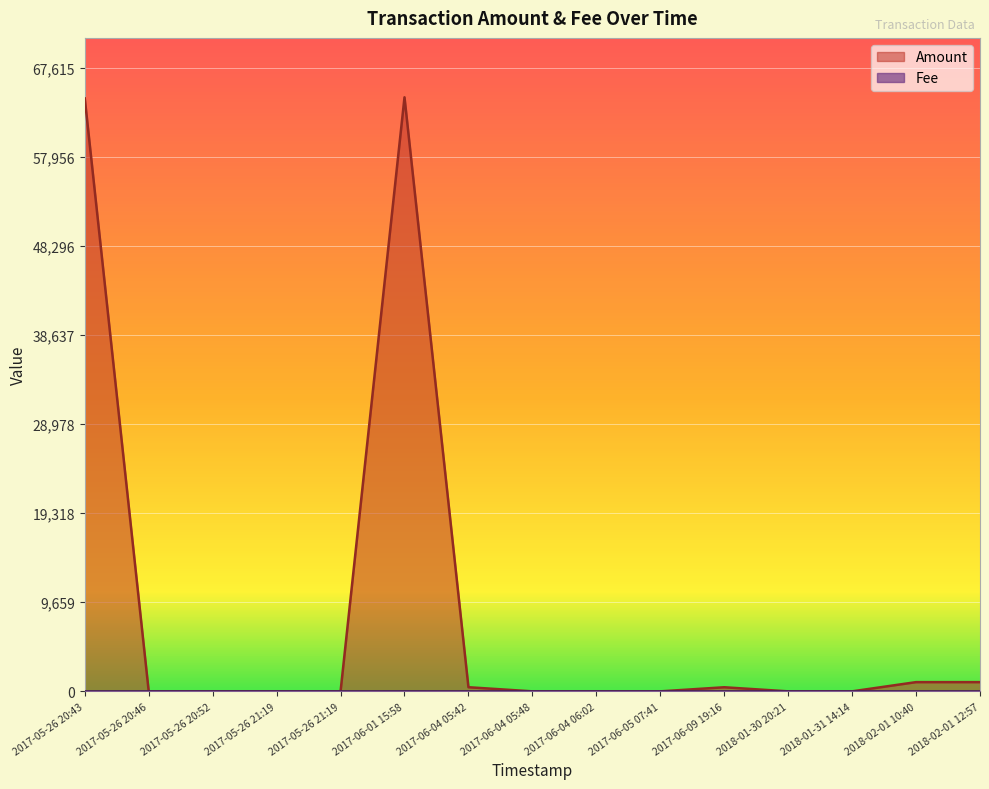

What is the greatest value displayed?

64395.0